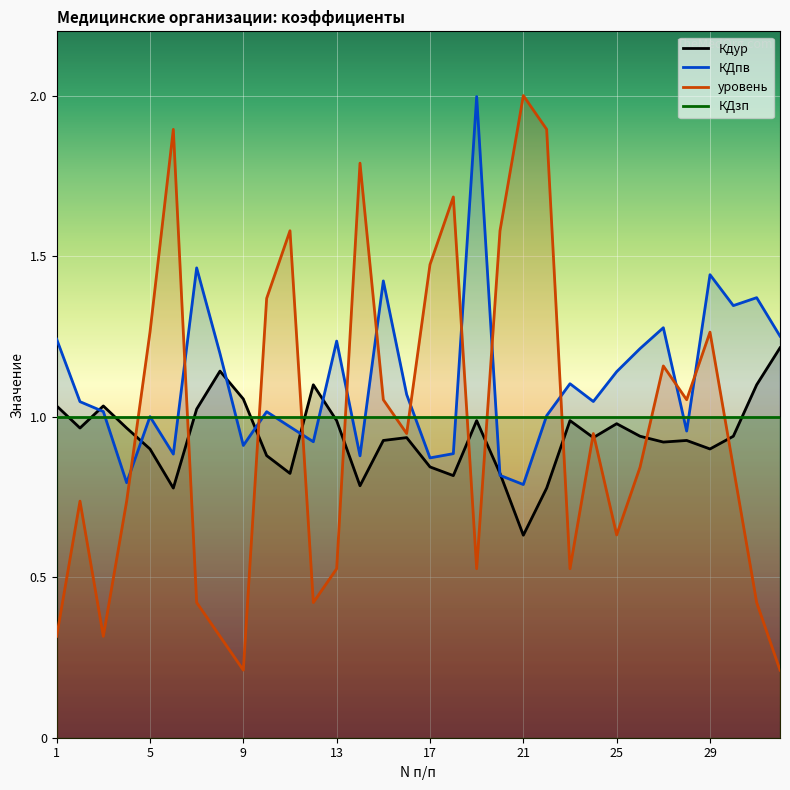

True or false: уровень and КДзп cross at least once.

True